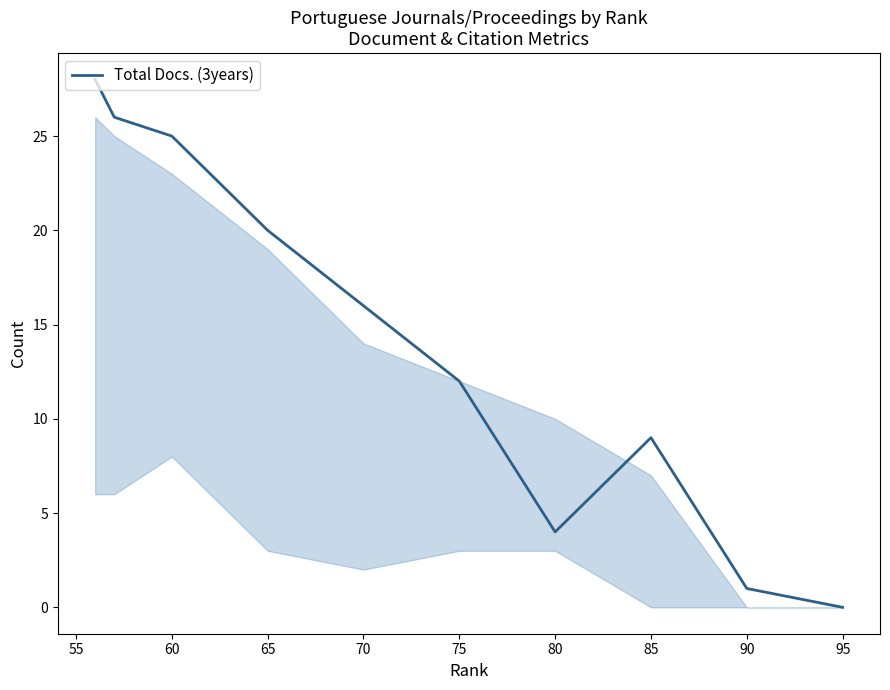

At which label is the value closest to 14?

75